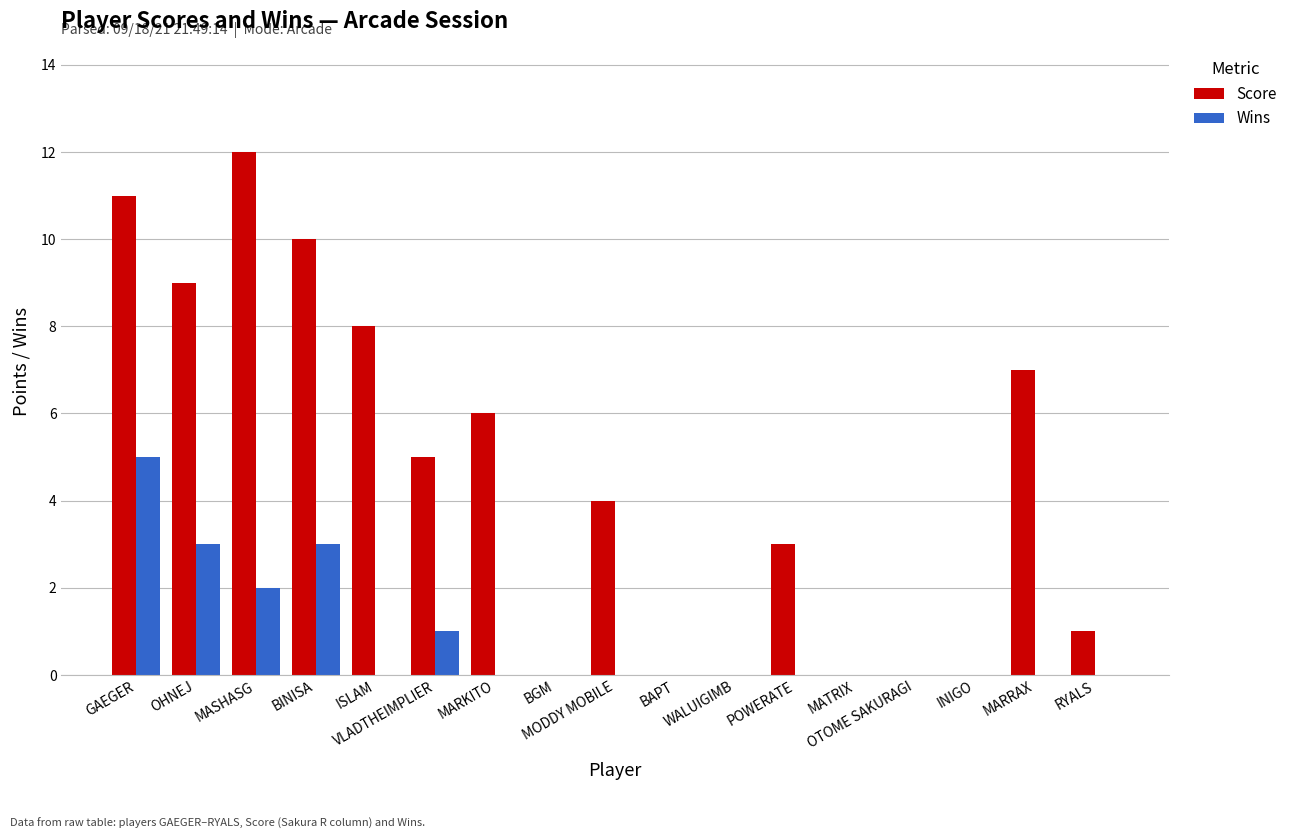

Does the chart contain stacked bars?

No